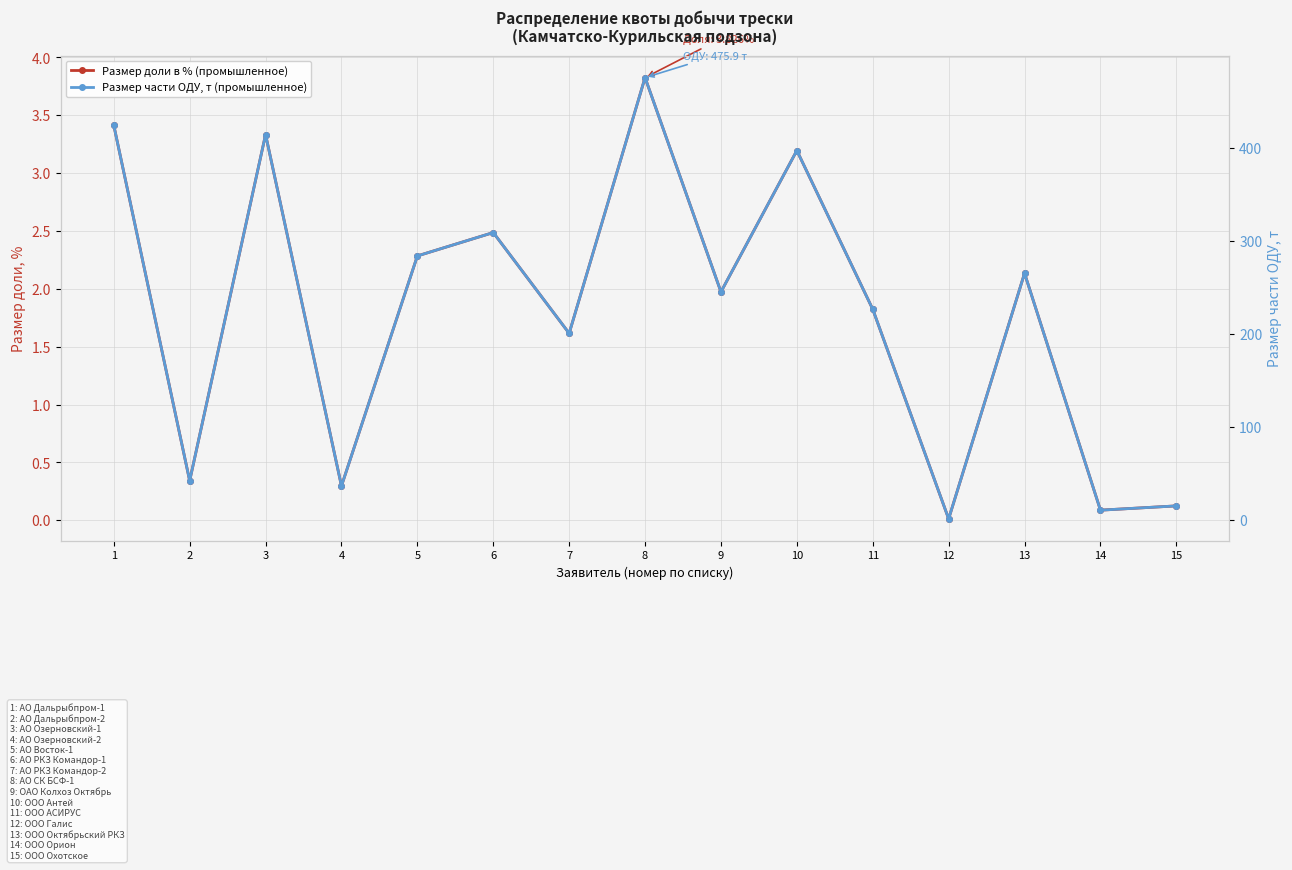

True or false: Размер части ОДУ, т (промышленное) and Размер доли в % (промышленное) cross at least once.

False